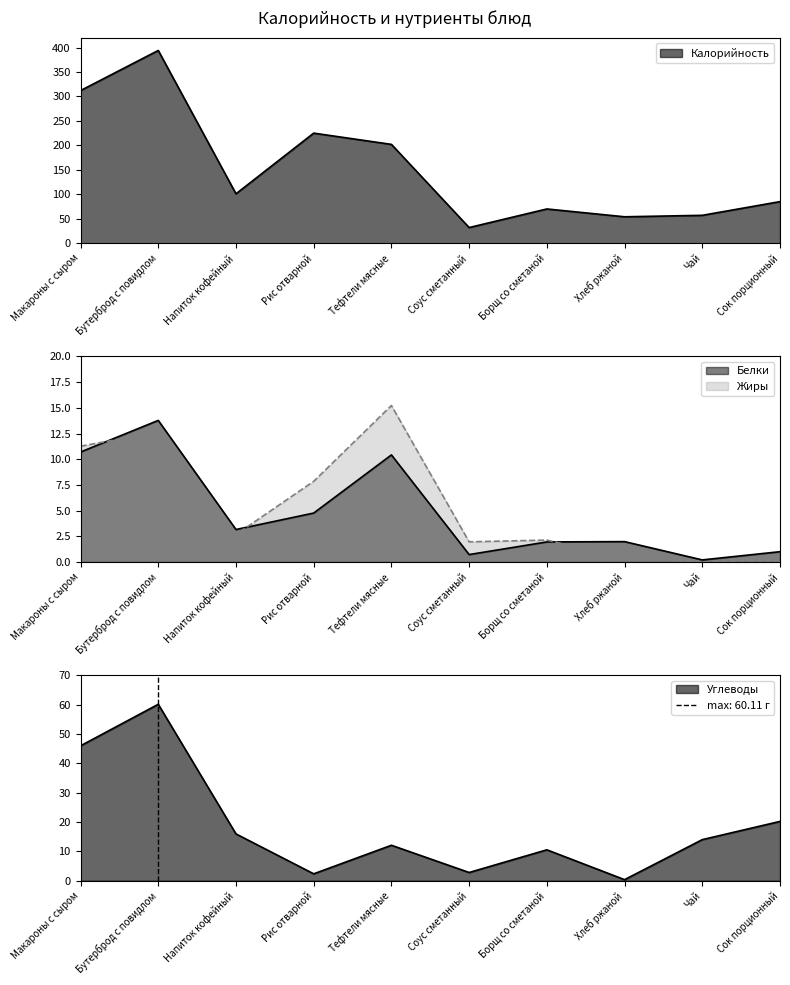

What is the label of the 8th point from the left?

Хлеб ржаной